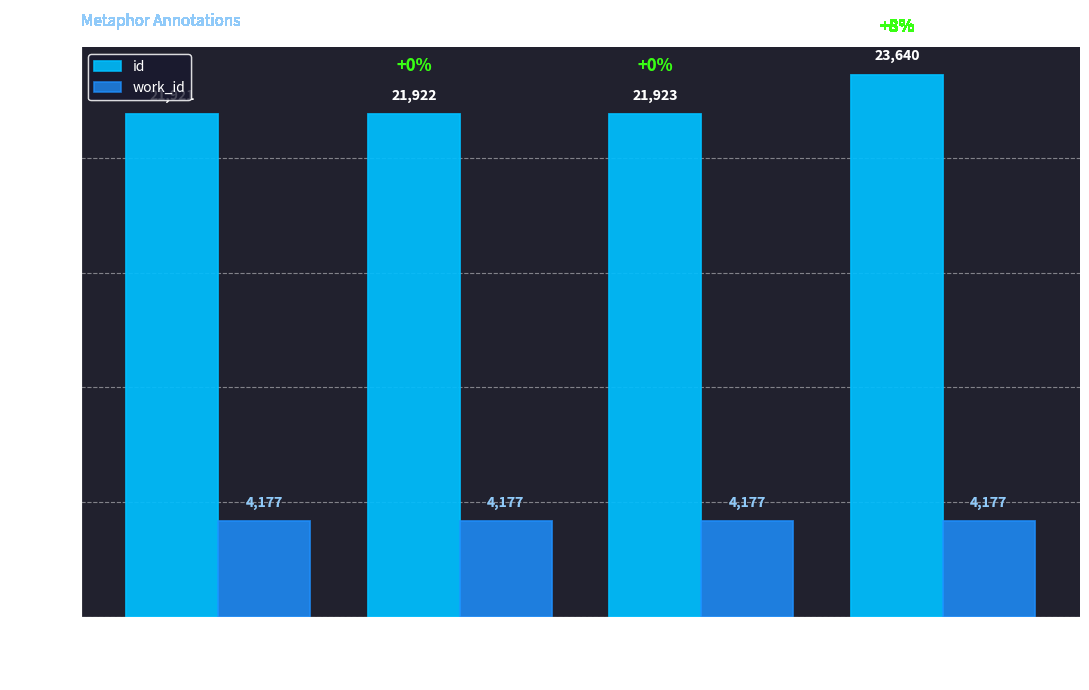

What position from the left is Act V, scene i?

3